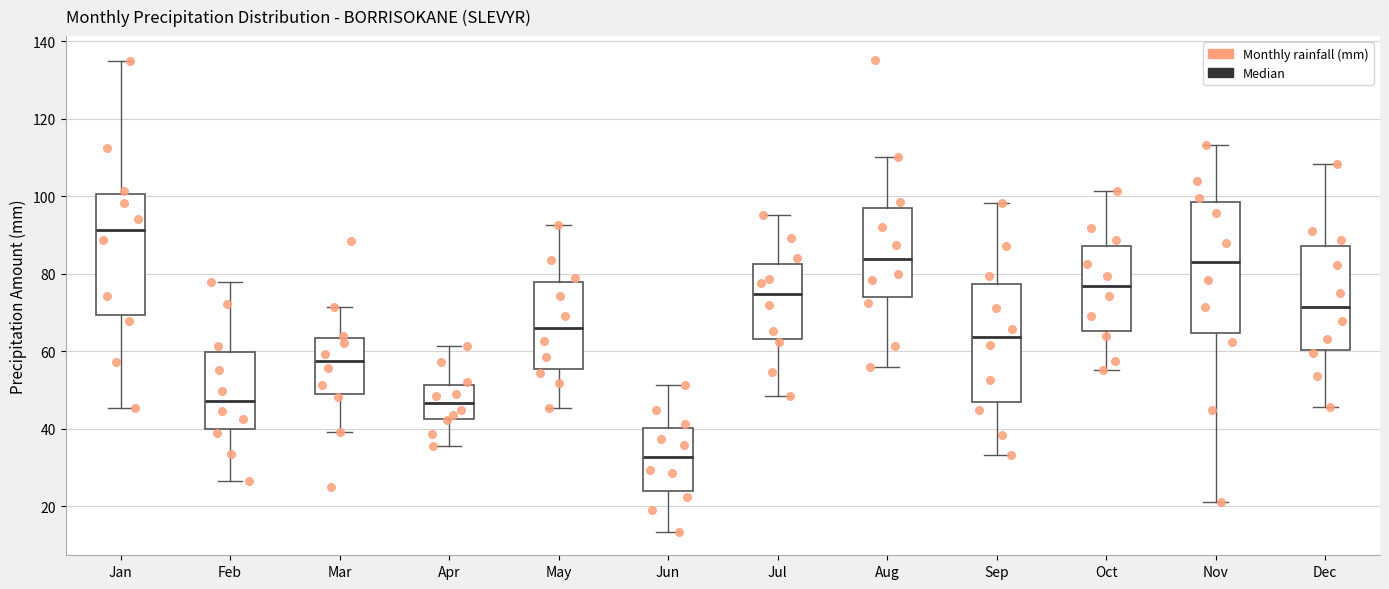

Reading left to right, transcribe this box plot: for each box, give where its median line is, the range the box spans, and where its two whiskers end, as read against the y-axis. The values are not printed on the chart, so give them approximately, as read against the axis.

Jan: median 92, box 70 to 100, whiskers 46 to 134
Feb: median 48, box 40 to 60, whiskers 26 to 78
Mar: median 58, box 48 to 64, whiskers 40 to 72
Apr: median 46, box 42 to 52, whiskers 36 to 62
May: median 66, box 56 to 78, whiskers 46 to 92
Jun: median 32, box 24 to 40, whiskers 14 to 52
Jul: median 74, box 64 to 82, whiskers 48 to 96
Aug: median 84, box 74 to 96, whiskers 56 to 110
Sep: median 64, box 46 to 78, whiskers 34 to 98
Oct: median 76, box 66 to 88, whiskers 56 to 102
Nov: median 84, box 64 to 98, whiskers 22 to 114
Dec: median 72, box 60 to 88, whiskers 46 to 108